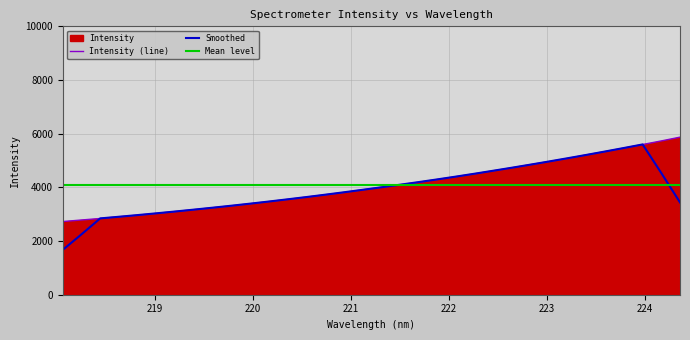

What is the sum of all values?

138489.9